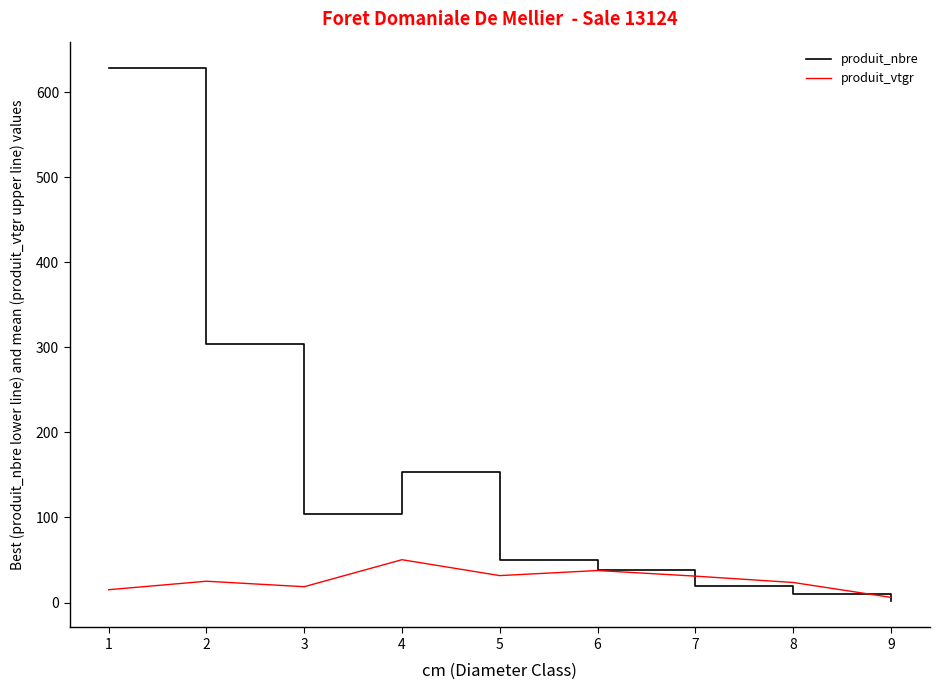

Which series has the widest spread of values?

produit_nbre